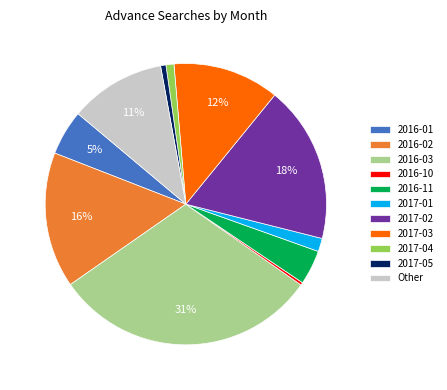

Between 2016-10 and 2017-04, which is larger?

2017-04